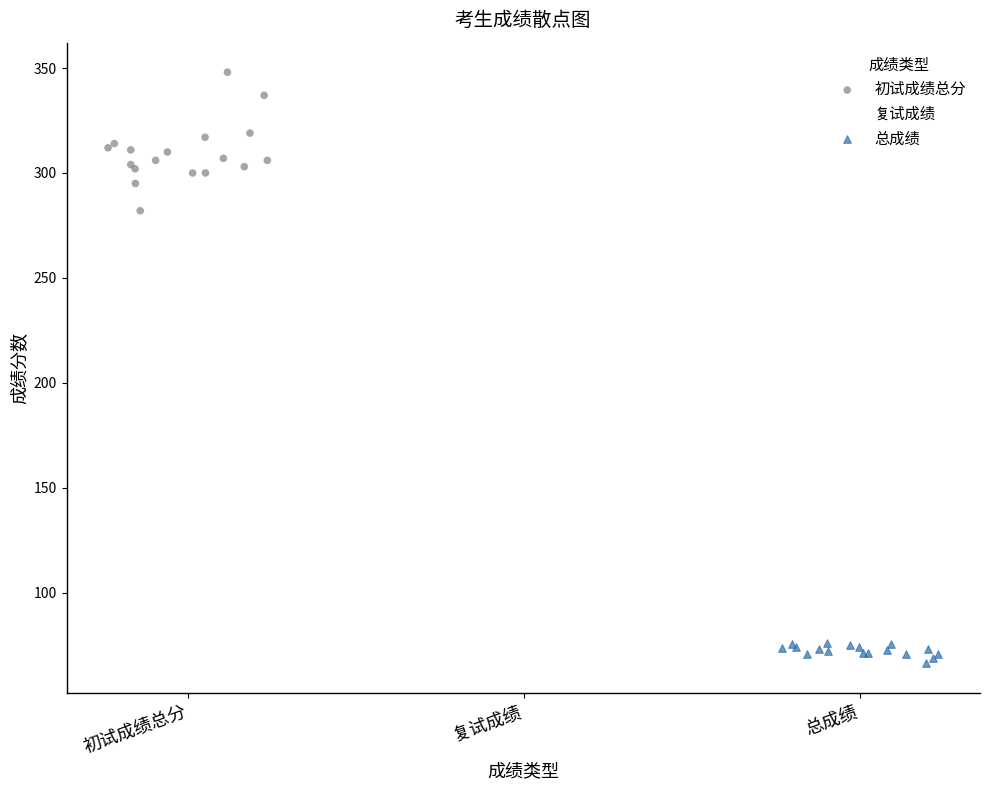

Which series reaches the minimum Y coordinate?

总成绩